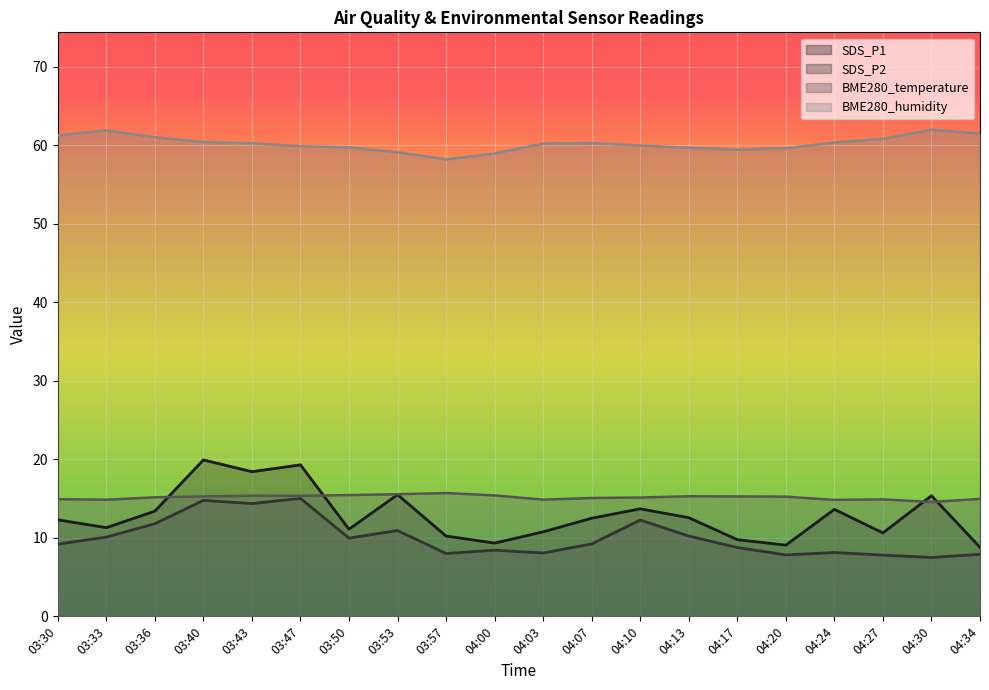

The value of SDS_P1 at 03:30 is 20.9. True or false?

False